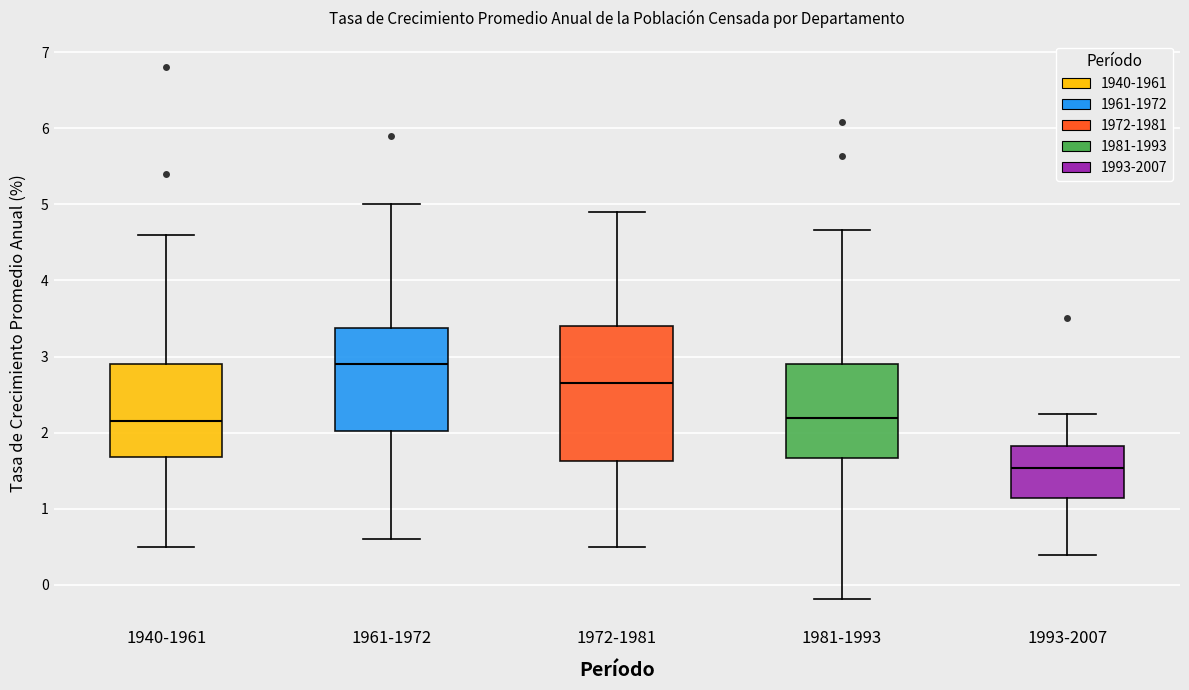

Reading left to right, transcribe this box plot: for each box, give where its median line is, the range the box spans, and where its two whiskers end, as read against the y-axis. The values are not printed on the chart, so give them approximately, as read against the axis.

1940-1961: median 2.2, box 1.7 to 2.9, whiskers 0.5 to 4.6
1961-1972: median 2.9, box 2.0 to 3.4, whiskers 0.6 to 5.0
1972-1981: median 2.7, box 1.6 to 3.4, whiskers 0.5 to 4.9
1981-1993: median 2.2, box 1.7 to 2.9, whiskers -0.2 to 4.7
1993-2007: median 1.5, box 1.1 to 1.8, whiskers 0.4 to 2.2